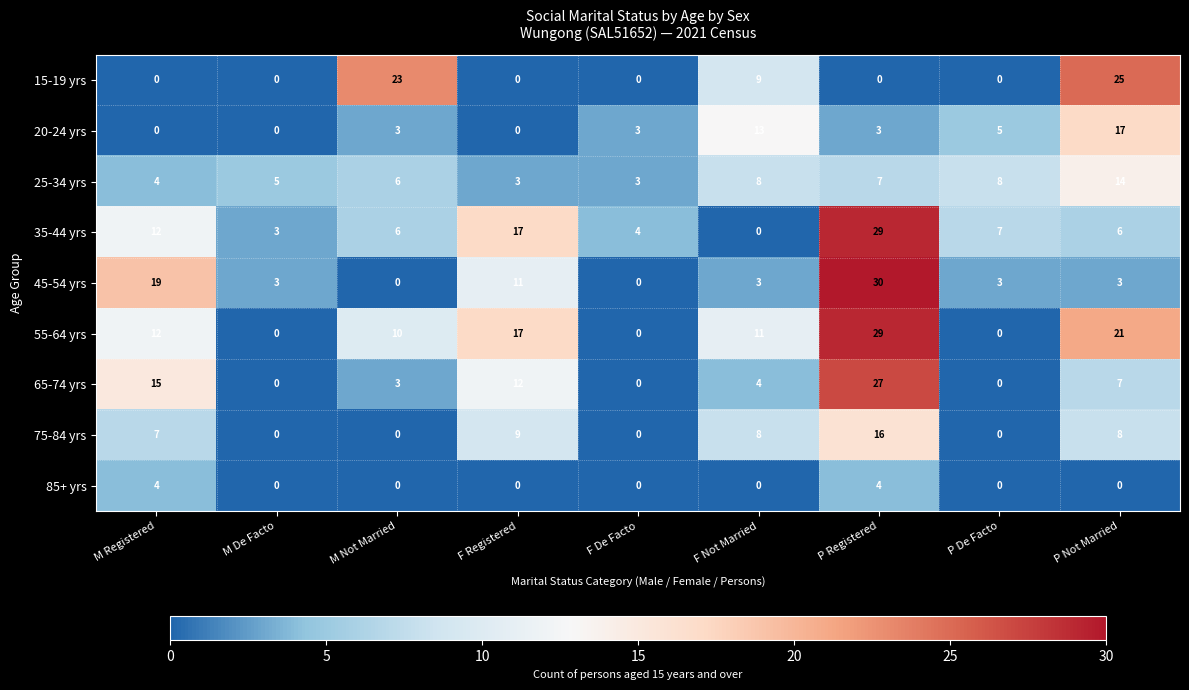

How many 85+ yrs values are between 0 and 1?

7